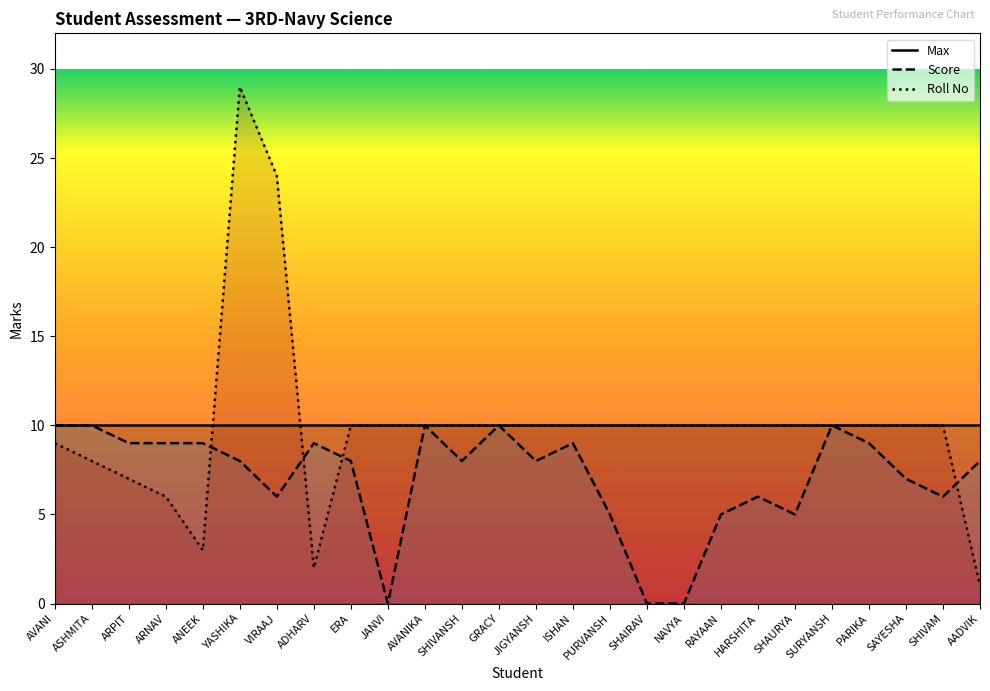

Count the number of categories in the chart.

26